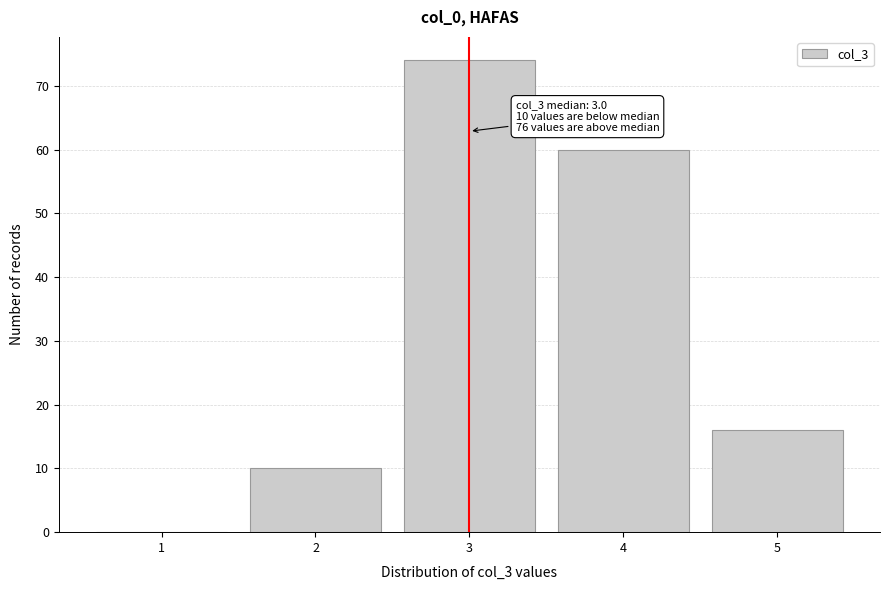

Reading left to right, extract all data points from this chart.

1=0	2=10	3=74	4=60	5=16